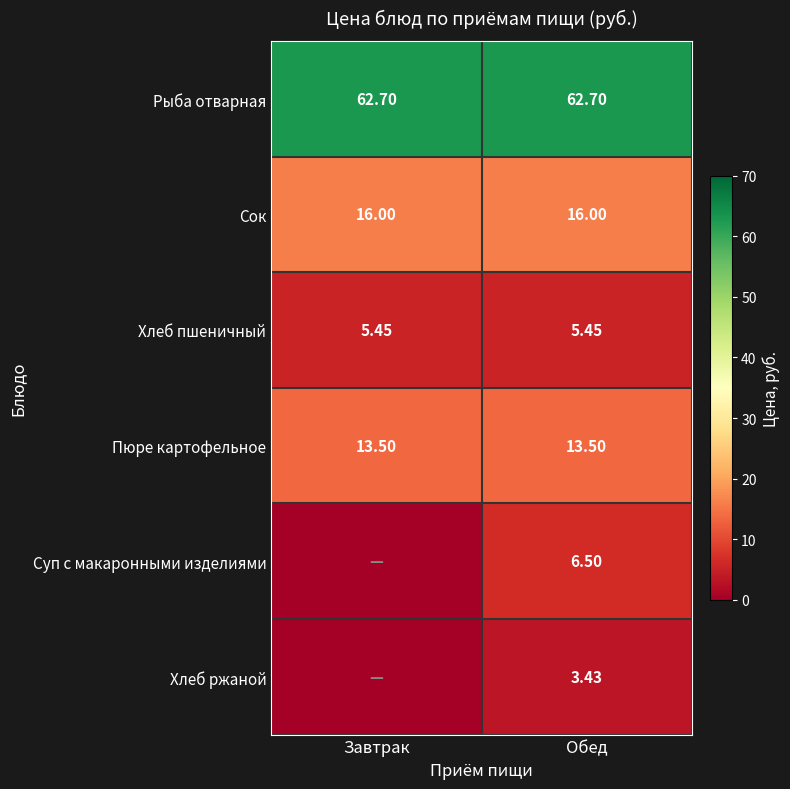

Between Завтрак and Обед, which series saw the biggest shift?

Суп с макаронными изделиями